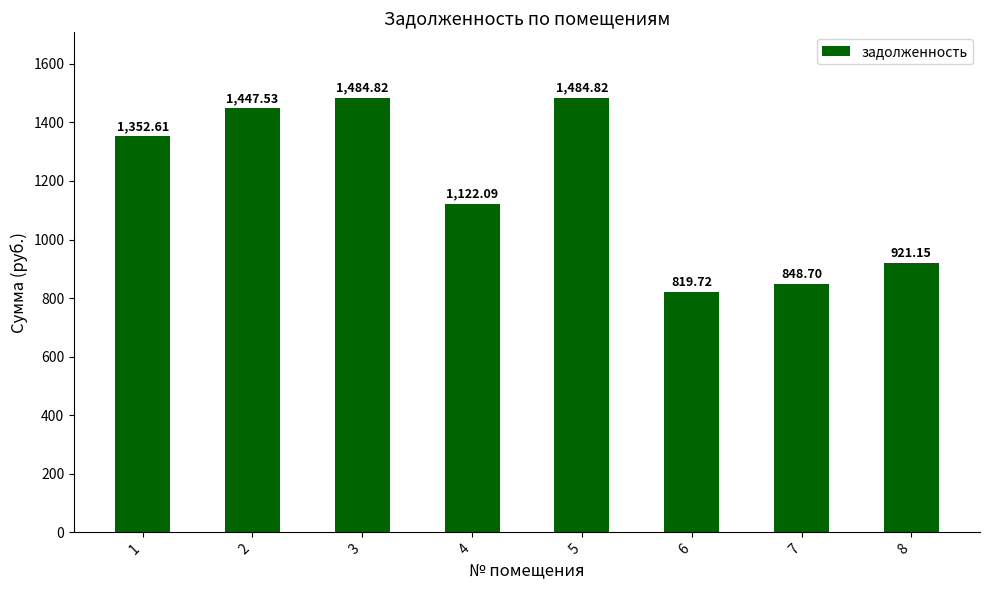

Count the number of data series in this chart.

1